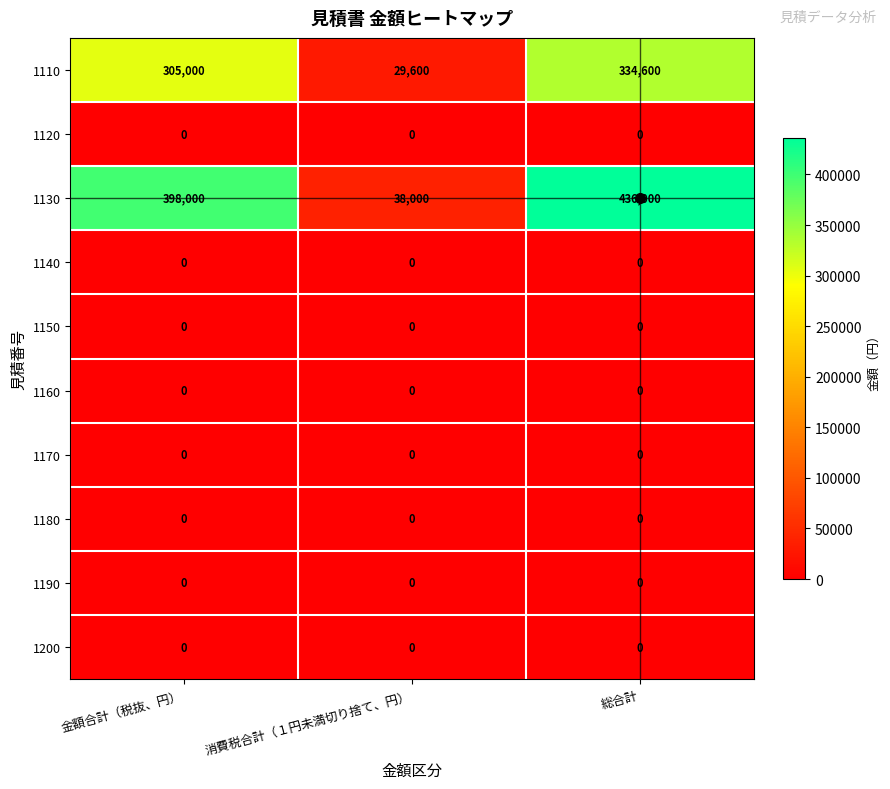

At which label is 1130 closest to 237000?

金額合計（税抜、円）